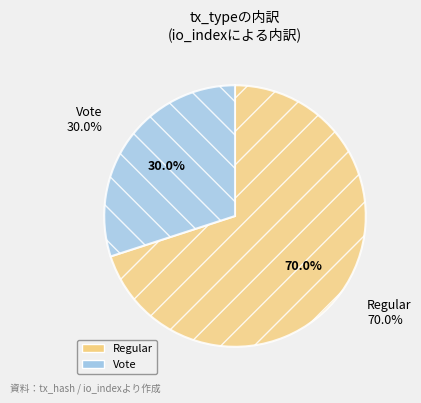

To the nearest percent, what is the average slice percentage?

50%